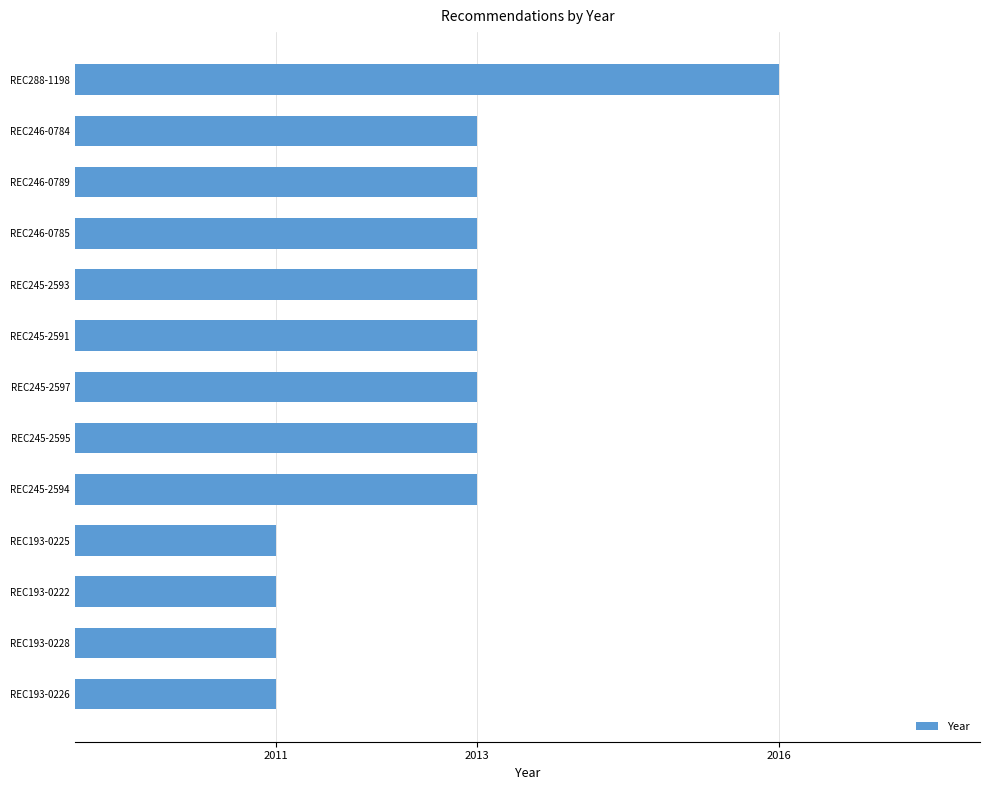

What is the minimum value shown in the chart?

2011